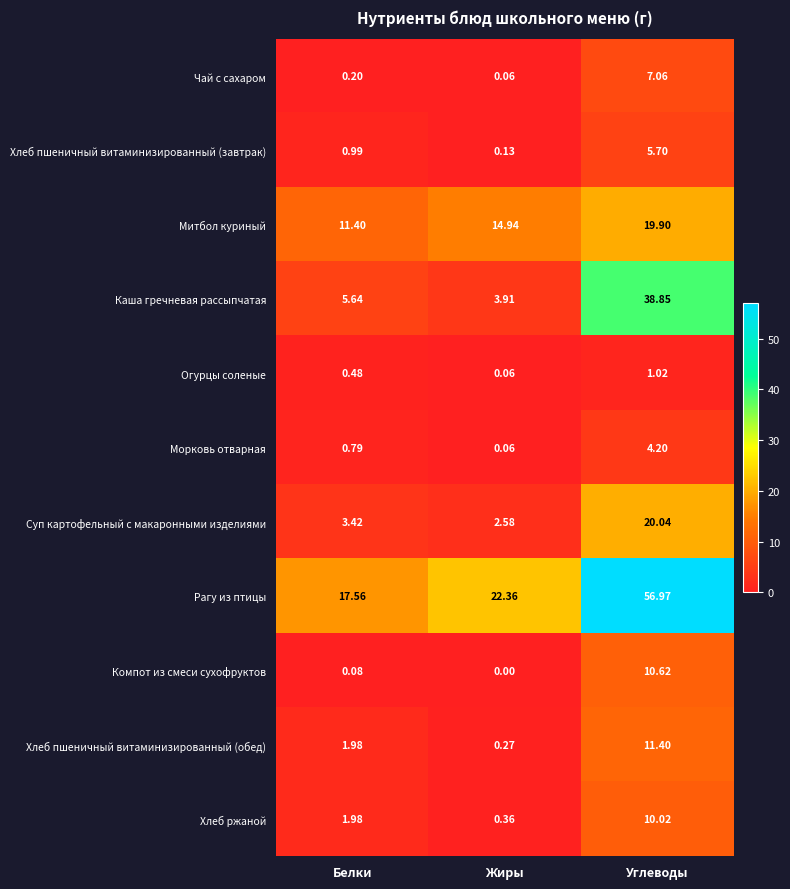

At which category is the sum across all series the highest?

Углеводы